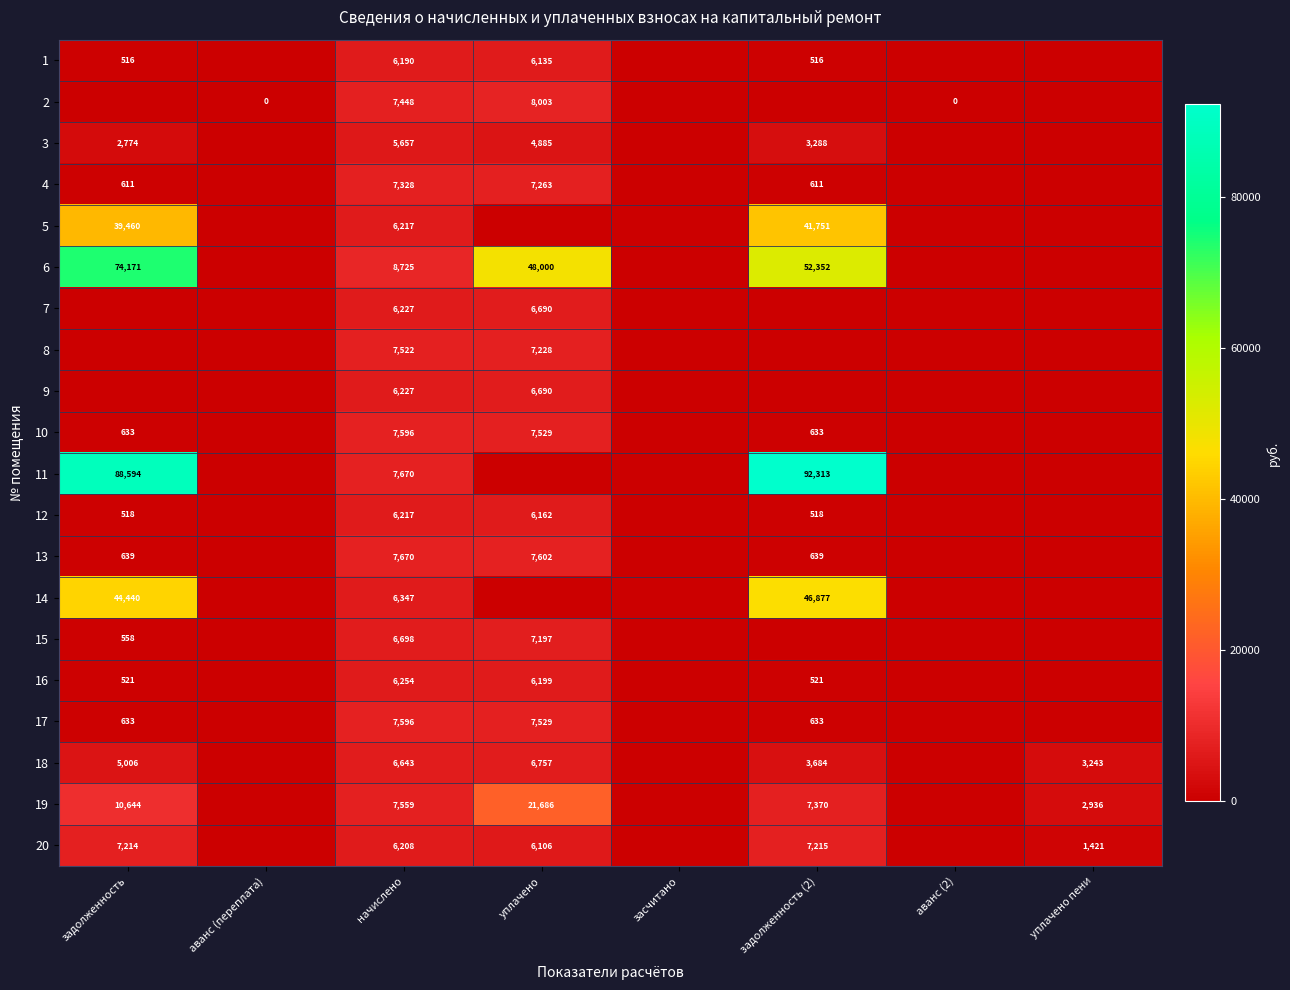

The 6 series shows 52352 at задолженность (2). True or false?

True